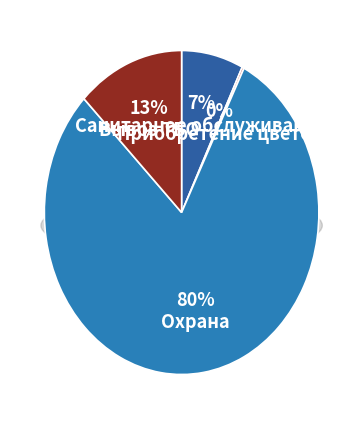

Which slice represents more than half of the pie?

Охрана